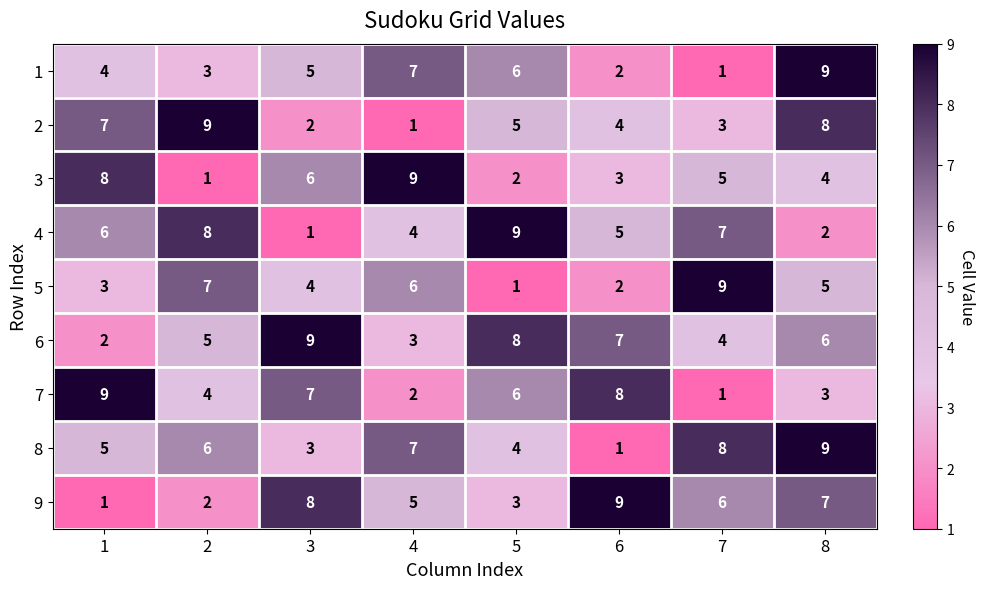

Is it true that 4 equals 2 at 8?

True